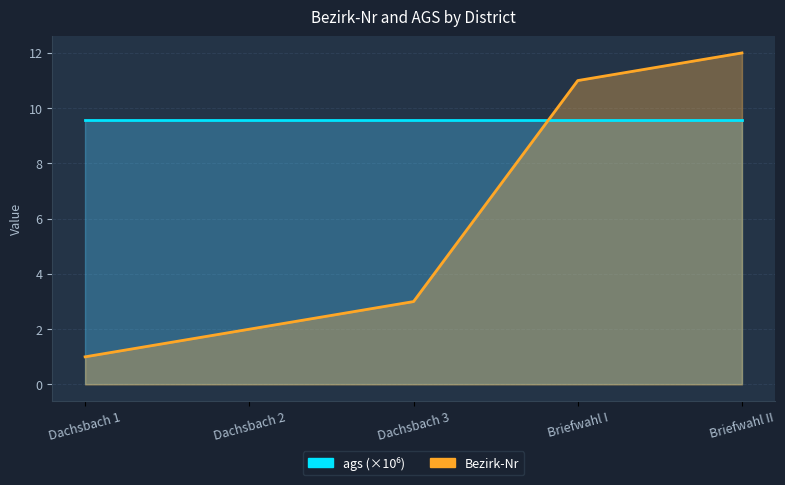

At which label is the value closest to 6?

Dachsbach 3